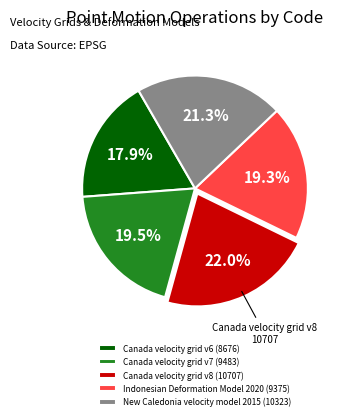

To the nearest percent, what percentage of the pie is Indonesian Deformation Model 2020?

19%